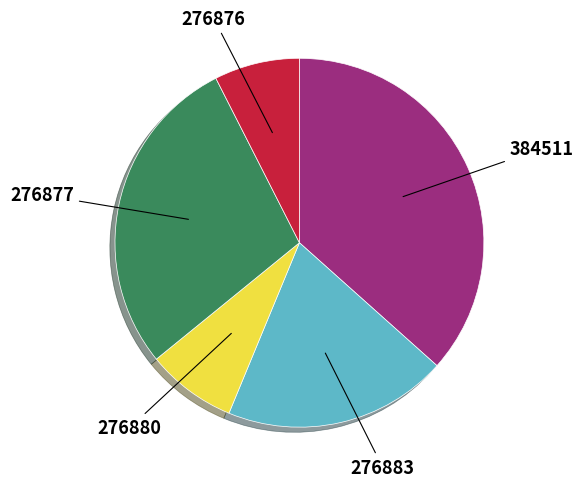

Is it true that 384511 is 37% of the pie?

True